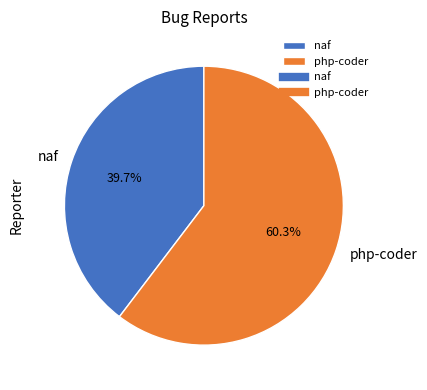

Which has a higher value, naf or php-coder?

php-coder